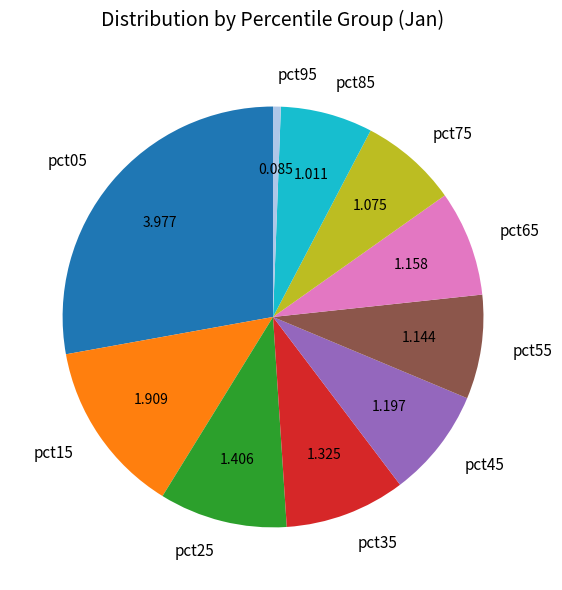

Does pct95 represent more than half of the total?

No